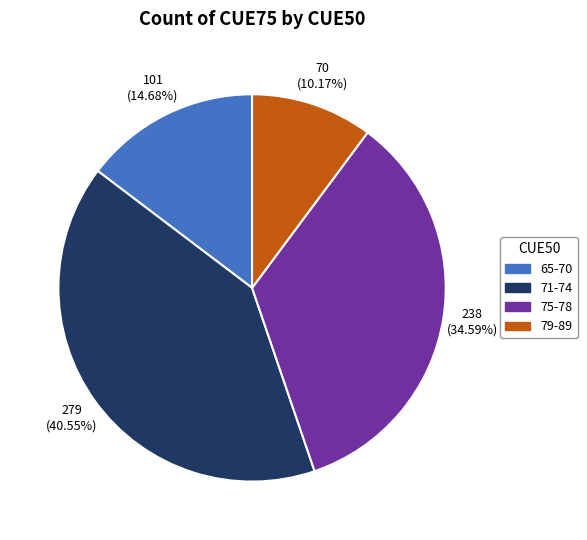

Is the sum of 75-78 and 71-74 greater than half?

Yes